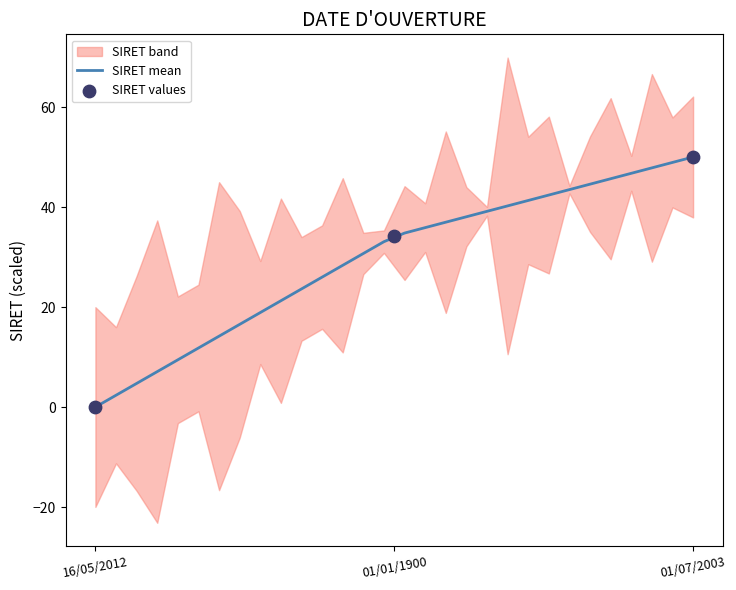

What is the change in value from 01/01/1900 to 01/07/2003?

+15.8